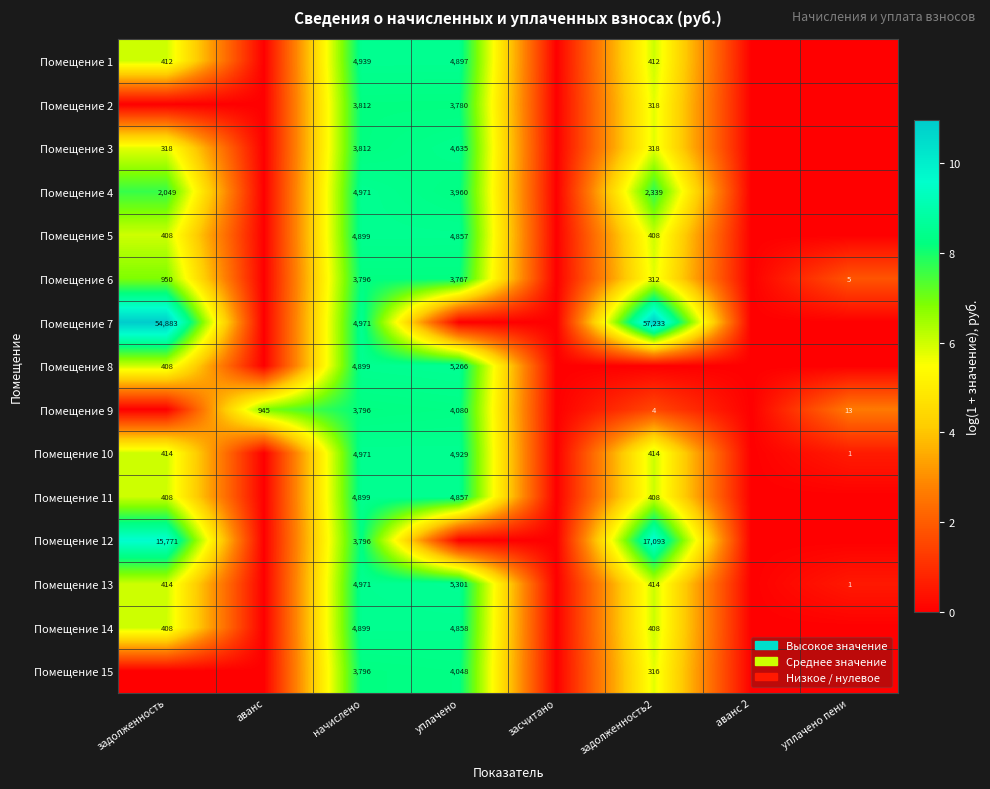

Is it true that Помещение 1 equals 4939 at начислено?

True